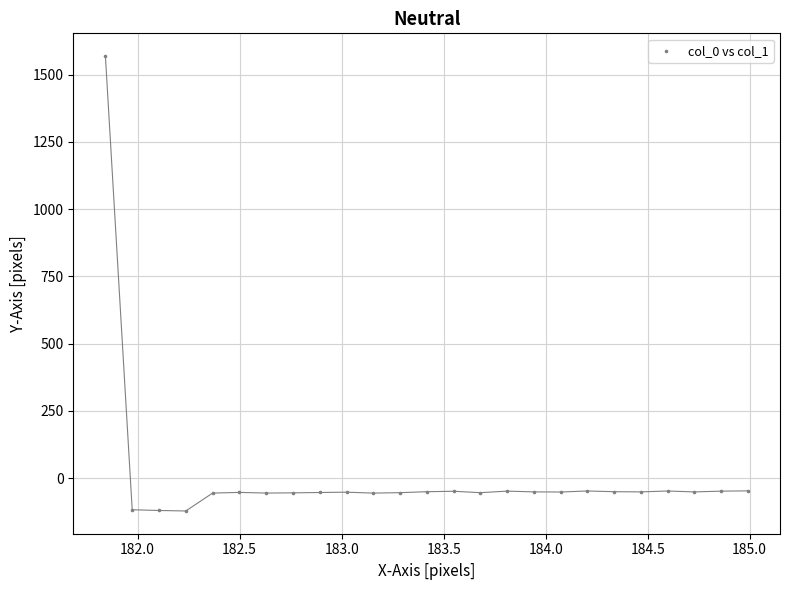

What is the range of X values (max minus min)?

3.1